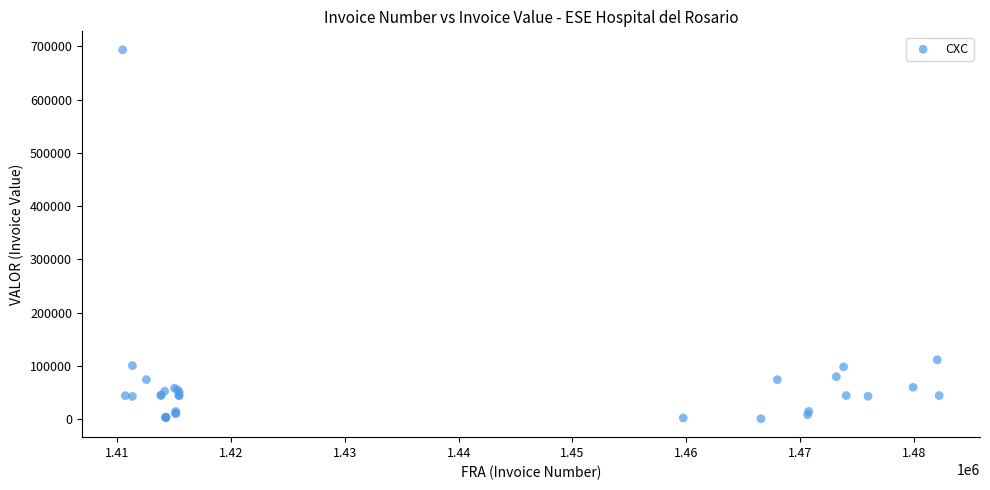

What Y value in the scatter plot is closest to 347256?

111700